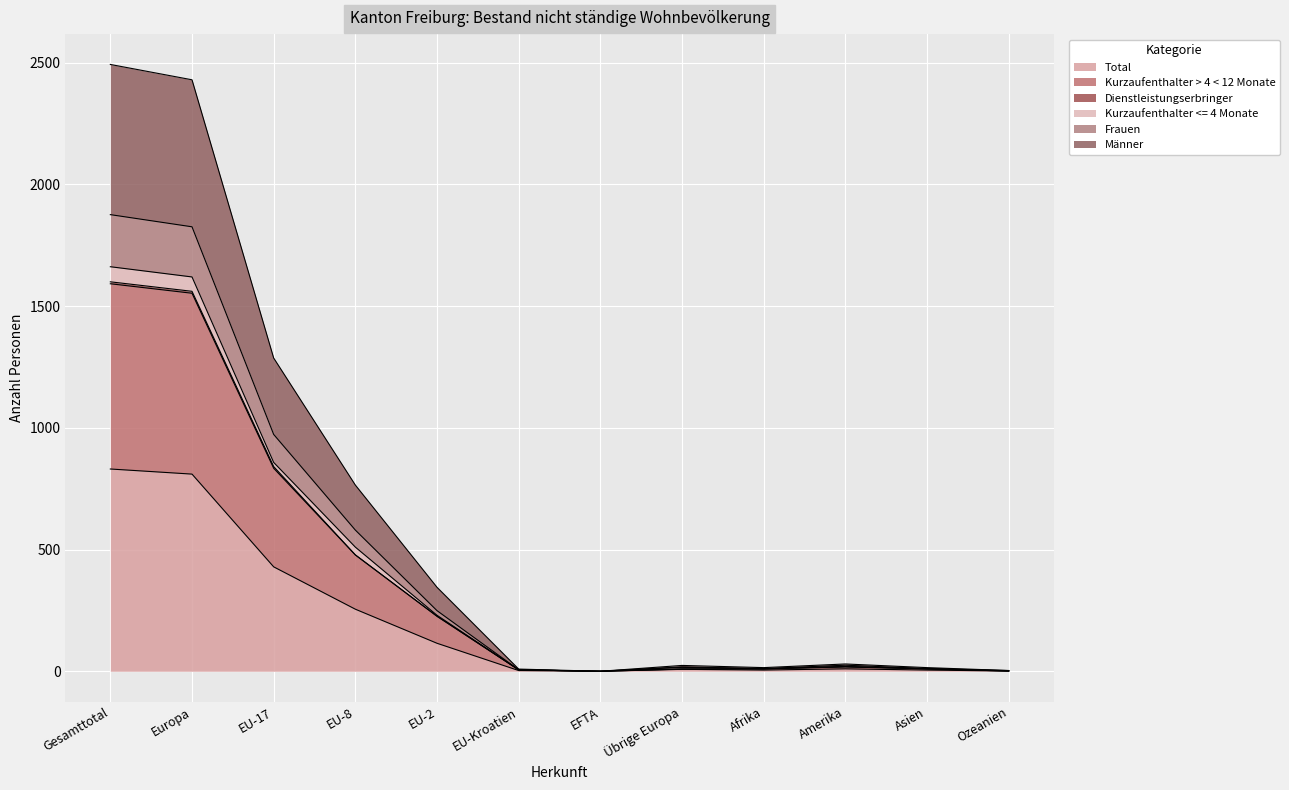

How many interior local valleys does the Männer series have?

2